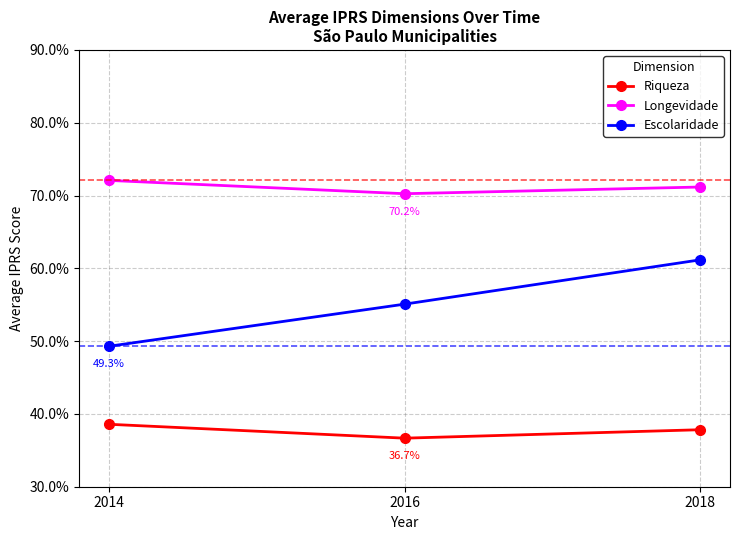

At how many categories does at least one series exceed 36?

3